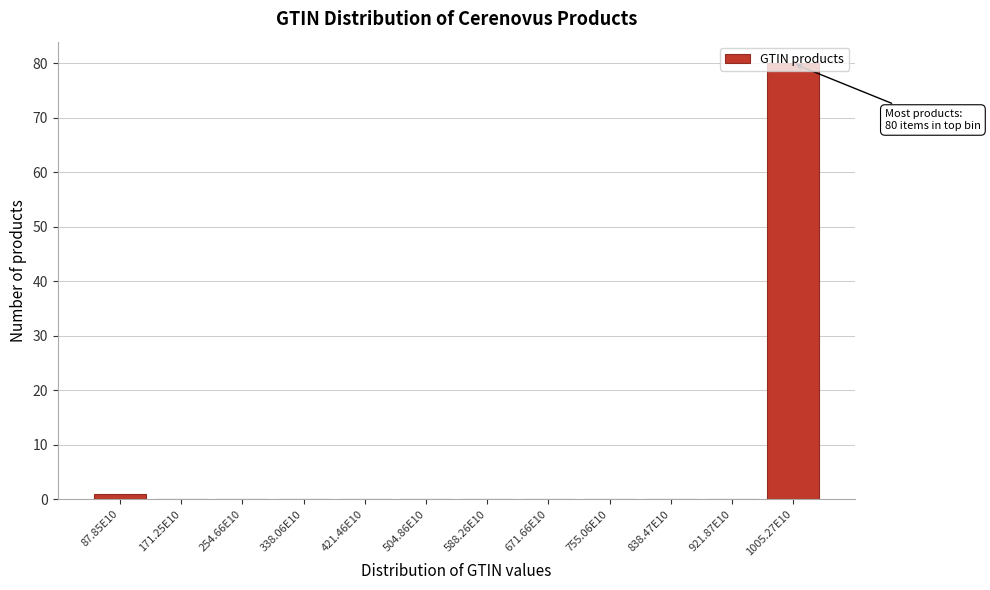

What is the sum of all values?

81